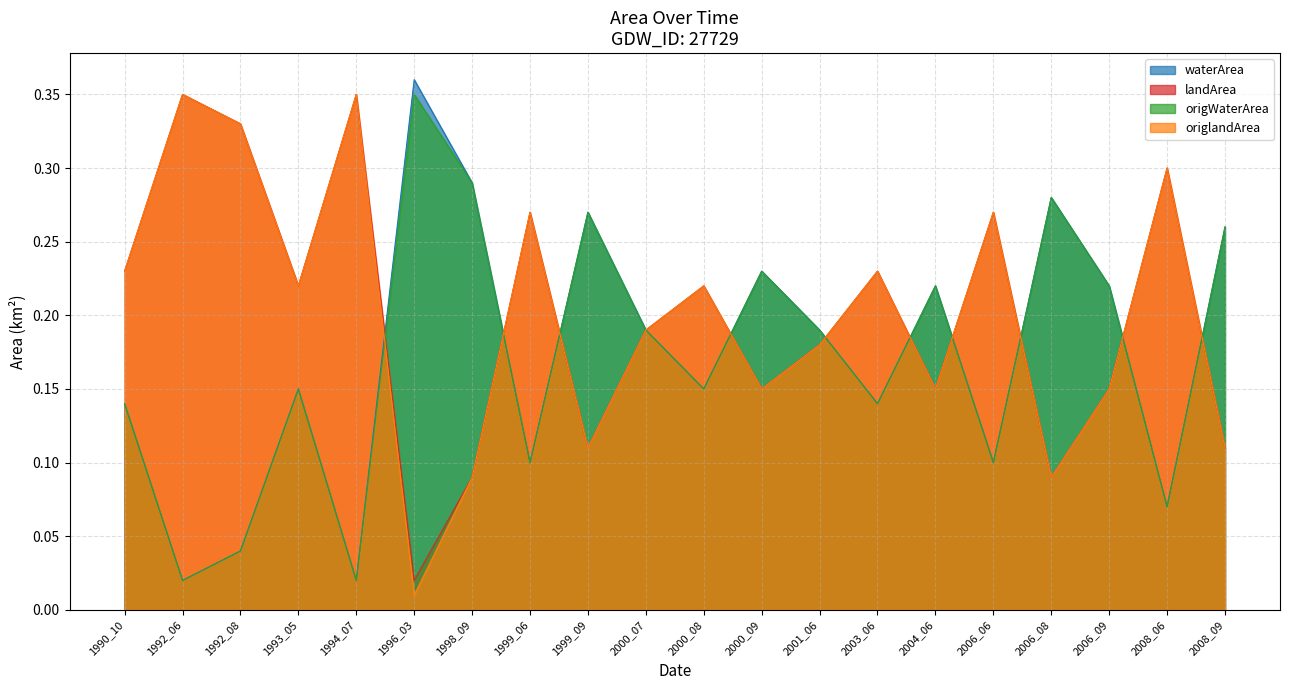

How many lines are shown in the chart?

4